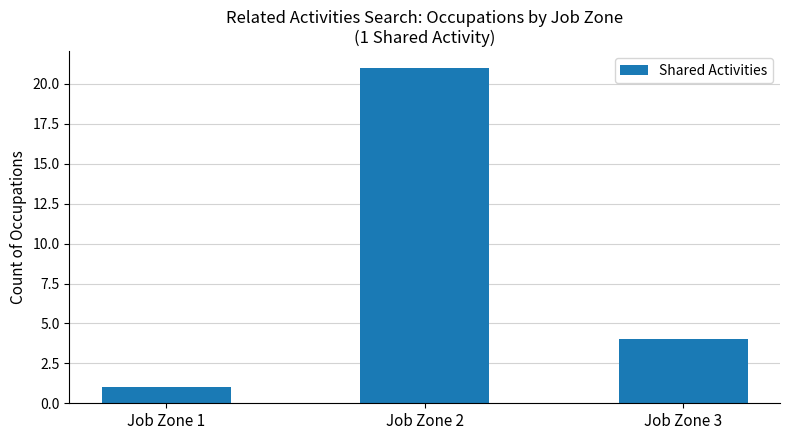

What is the ratio of the value at Job Zone 2 to the value at Job Zone 1?

21.0